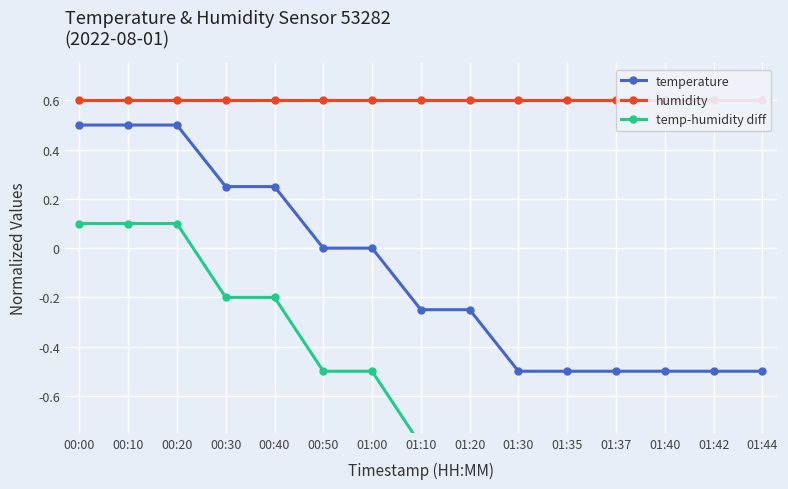

Which label corresponds to the largest value in the chart?

00:00